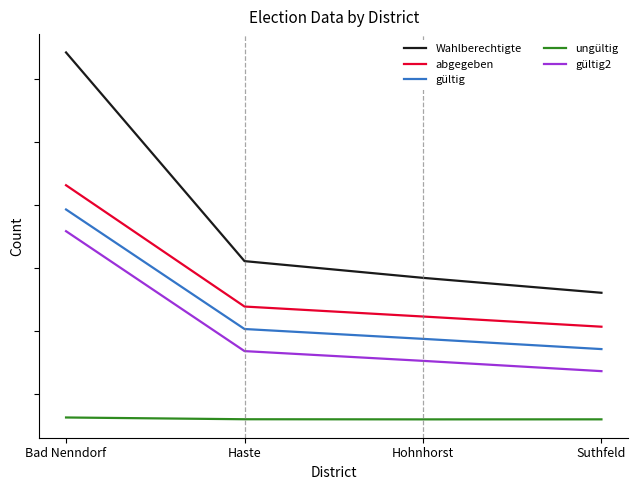

What are all the series names shown in the legend?

Wahlberechtigte, abgegeben, gültig, ungültig, gültig2